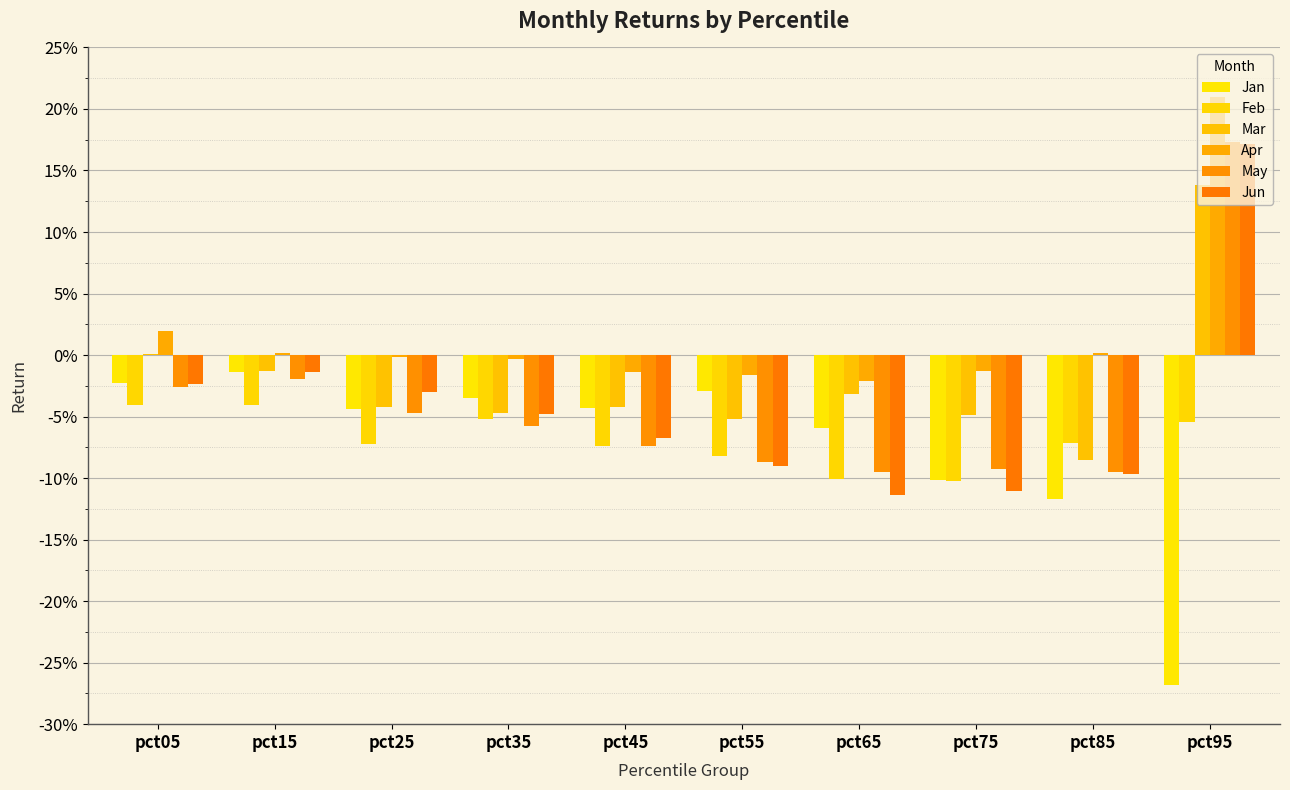

Does the chart contain stacked bars?

No